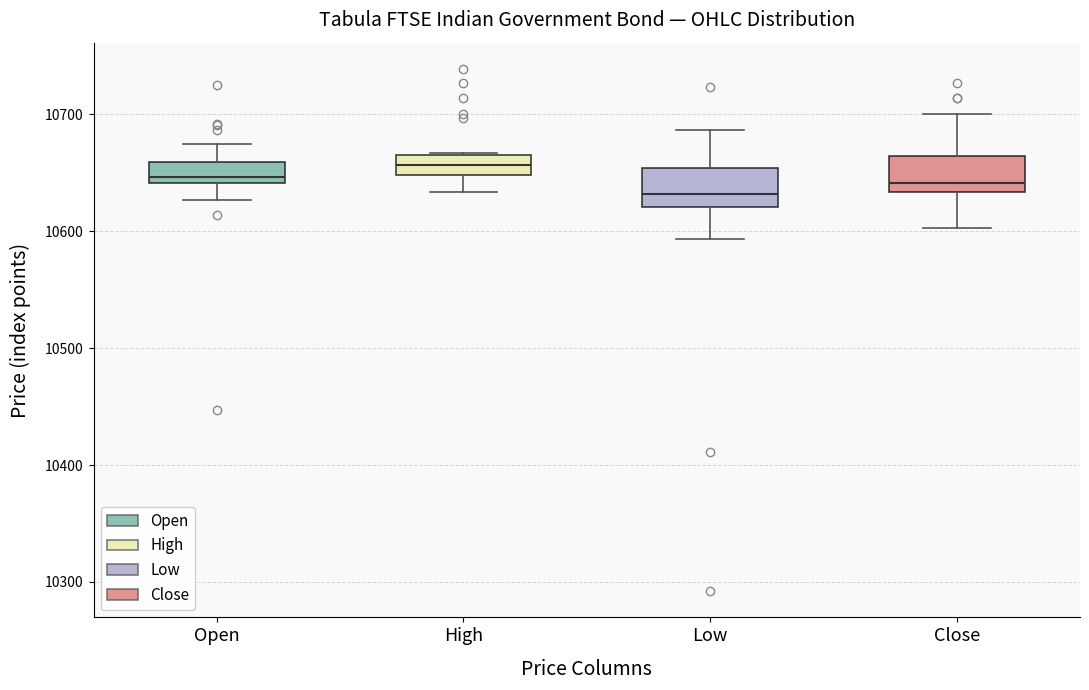

Reading left to right, transcribe this box plot: for each box, give where its median line is, the range the box spans, and where its two whiskers end, as read against the y-axis. The values are not printed on the chart, so give them approximately, as read against the axis.

Open: median 10650, box 10640 to 10660, whiskers 10630 to 10680
High: median 10660, box 10650 to 10670, whiskers 10630 to 10670
Low: median 10630, box 10620 to 10650, whiskers 10590 to 10690
Close: median 10640, box 10630 to 10660, whiskers 10600 to 10700